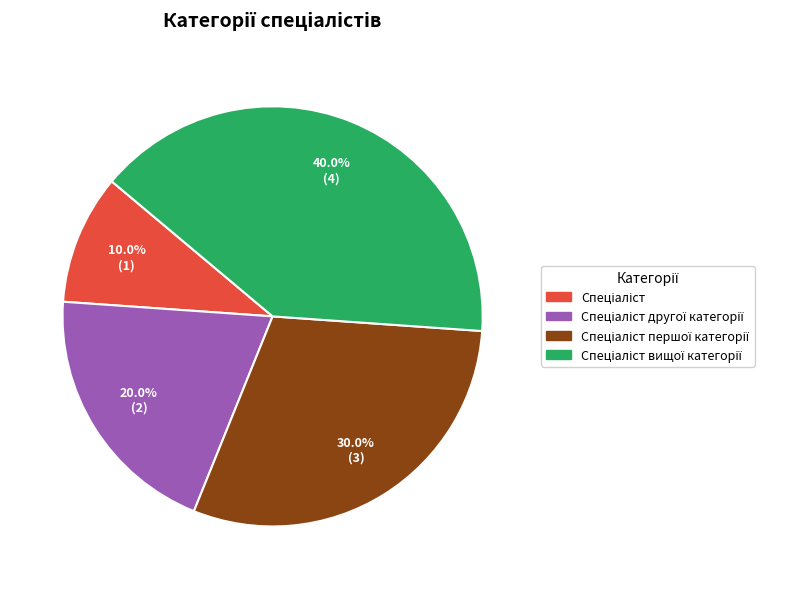

Is there a majority slice in this chart?

No